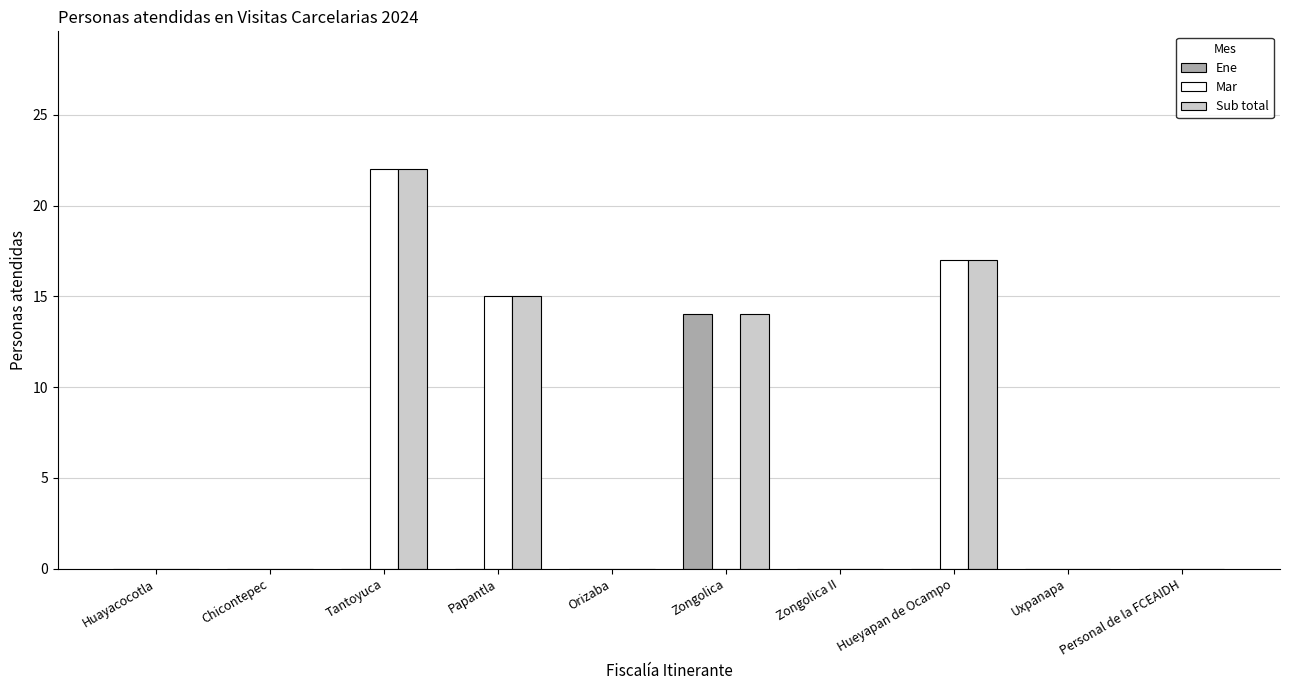

True or false: Mar has a value of 34 at Tantoyuca.

False